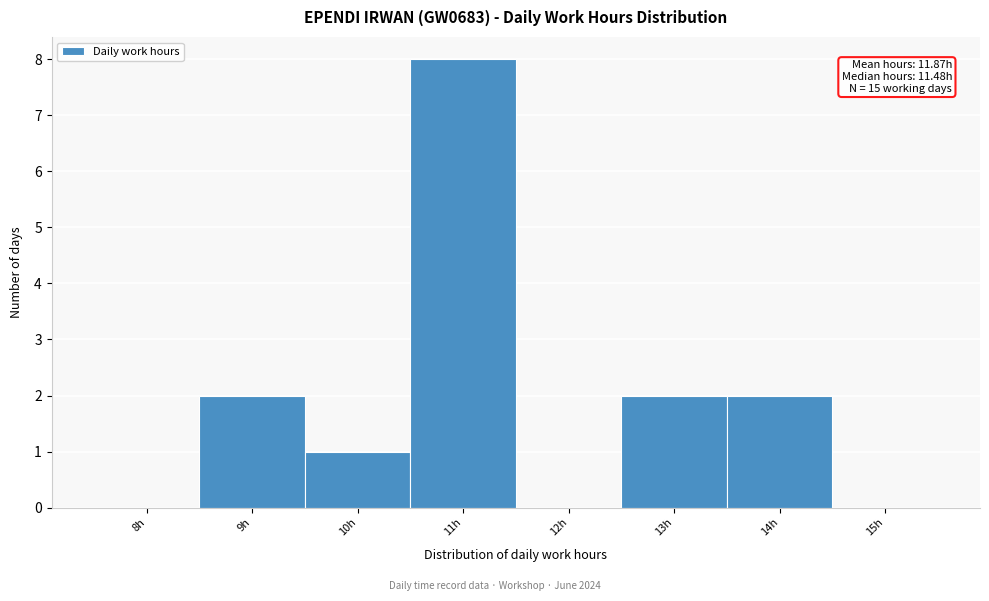

Reading left to right, what are all the values shown in this chart?

8h=0	9h=2	10h=1	11h=8	12h=0	13h=2	14h=2	15h=0